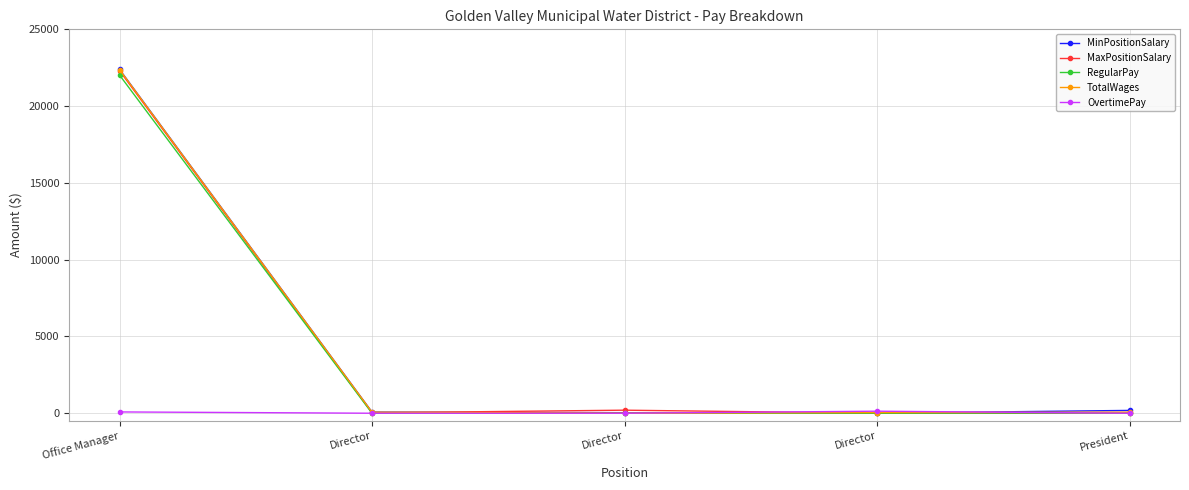

True or false: MaxPositionSalary has a value of 37.0 at Director.

False